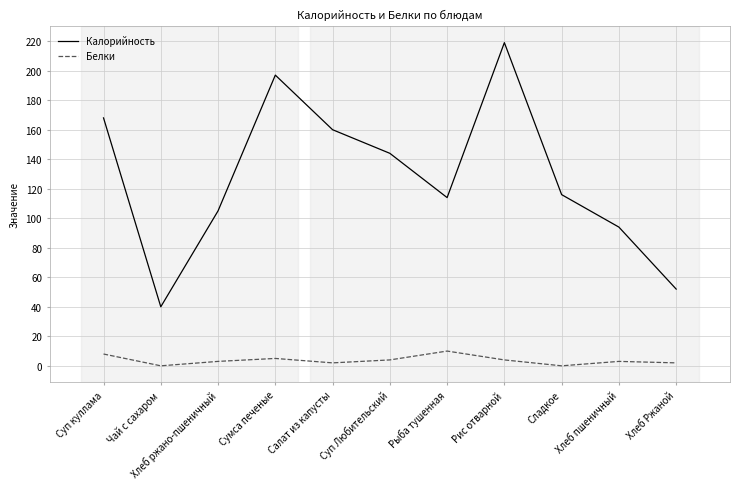

What are all the series names shown in the legend?

Калорийность, Белки